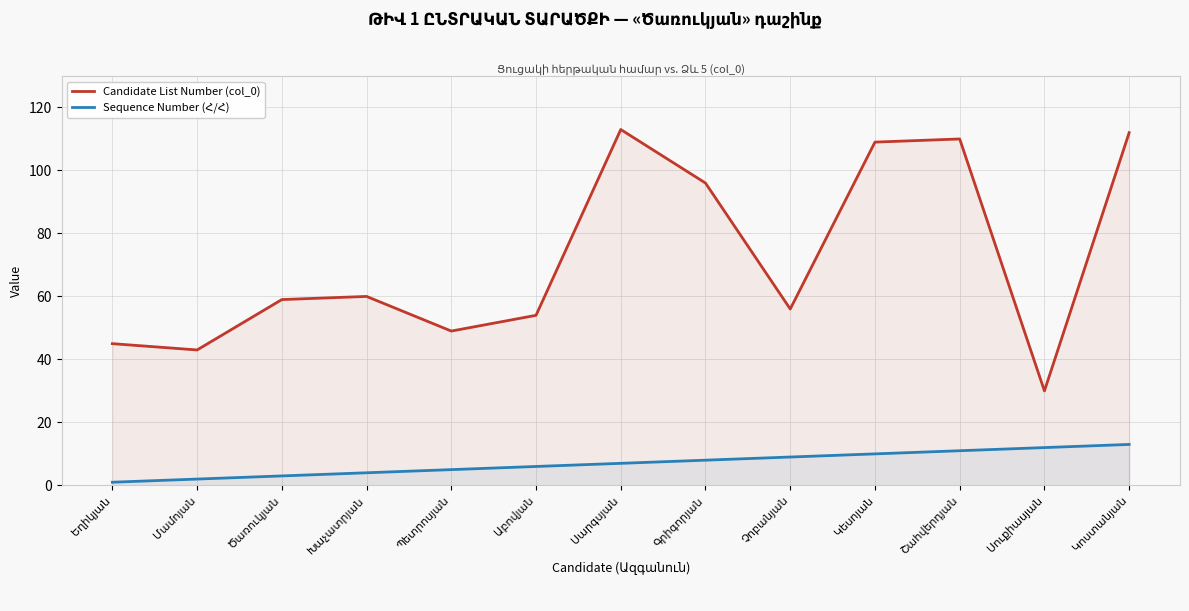

Rank the categories by Candidate List Number (col_0) value from highest to lowest.

Սարգսյան, Կոստանյան, Շահվերդյան, Կեսոյան, Գրիգորյան, Խաչատրյան, Ծառուկյան, Չոբանյան, Աբովյան, Պետրոսյան, Եղիկյան, Մամոյան, Սուքիասյան